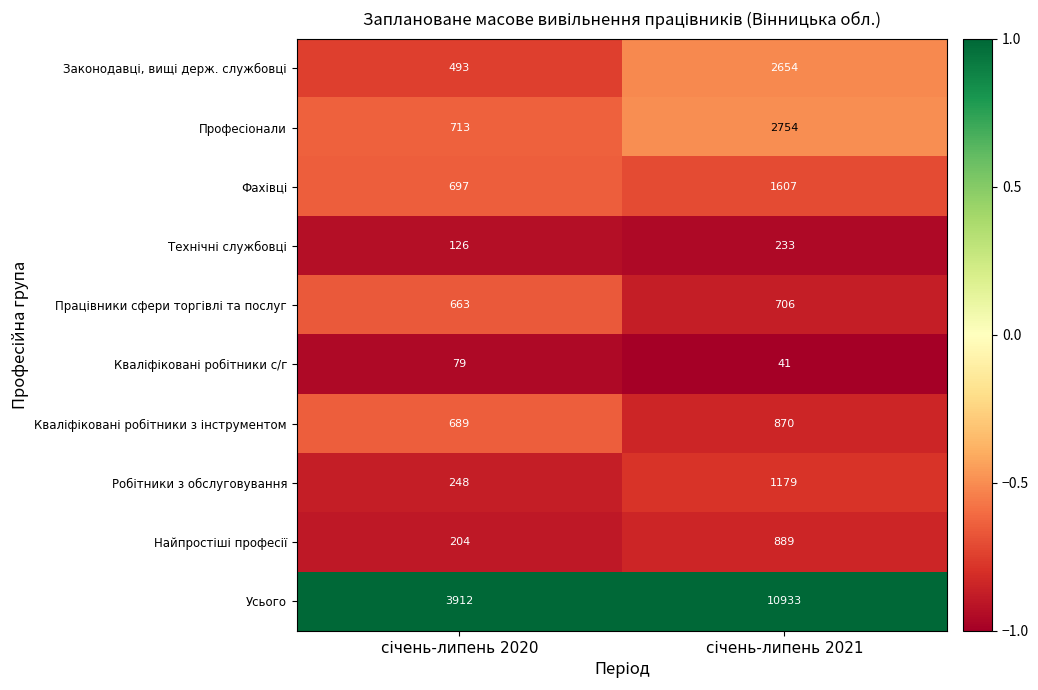

Which series has the largest total across all categories?

Усього